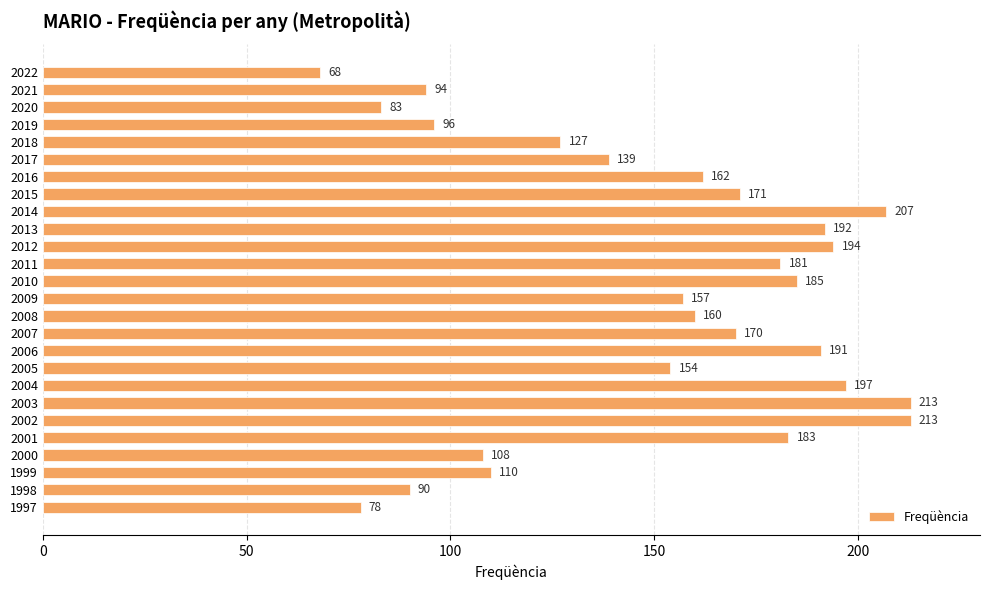

Are the bars horizontal?

Yes